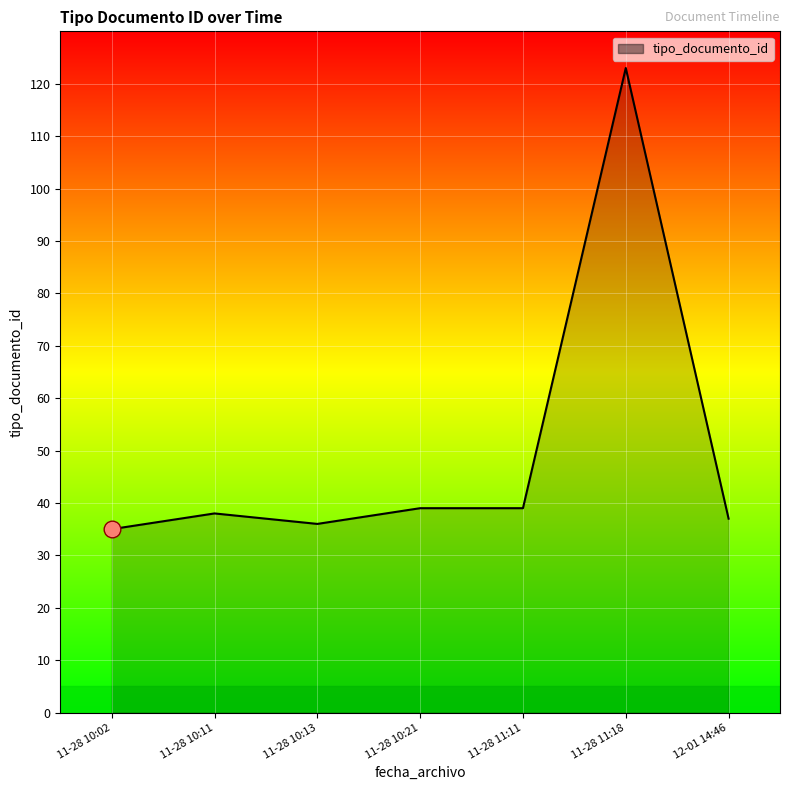

What position from the left is 11-28 11:18?

6